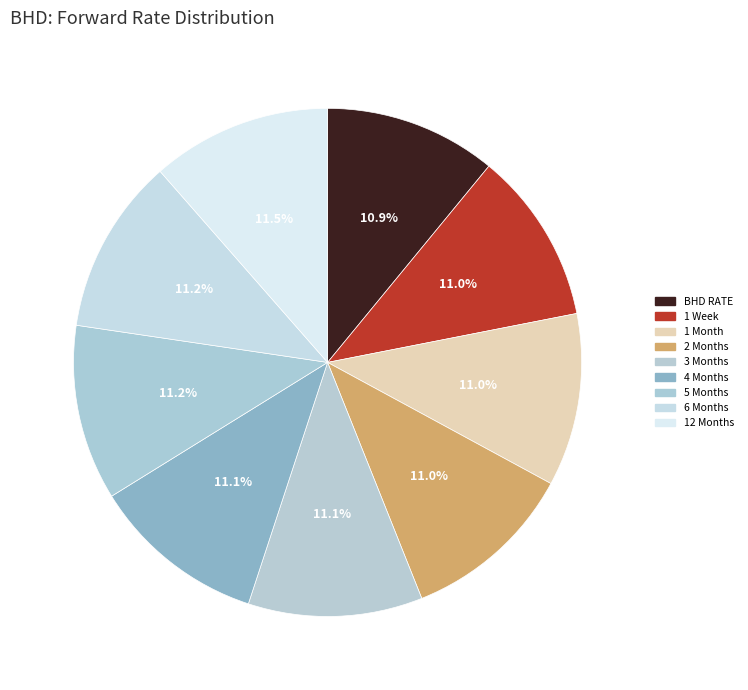

Rank the categories by value from lowest to highest.

BHD RATE, 1 Week, 1 Month, 2 Months, 3 Months, 4 Months, 5 Months, 6 Months, 12 Months